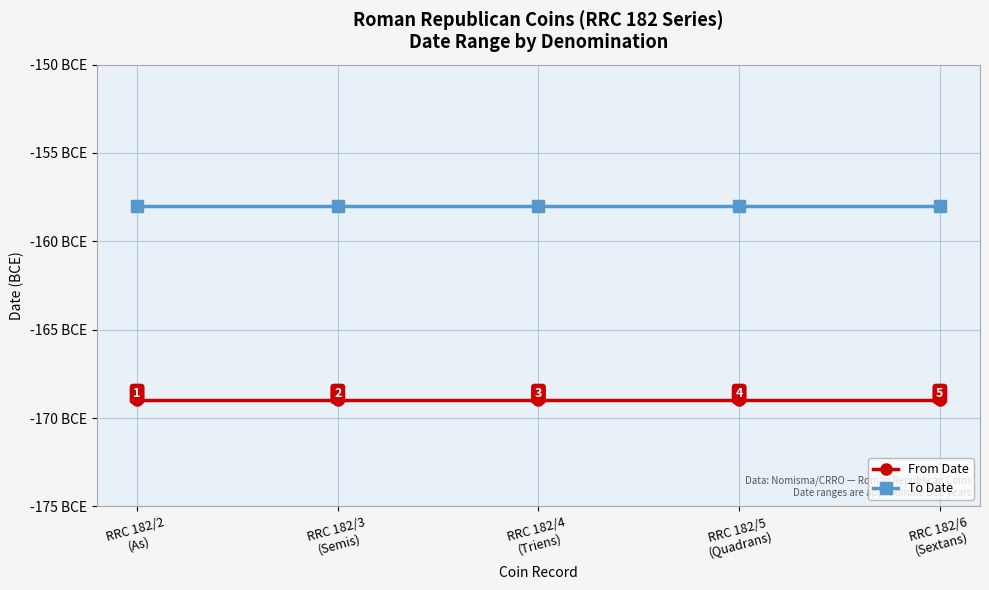

True or false: From Date and To Date cross at least once.

False